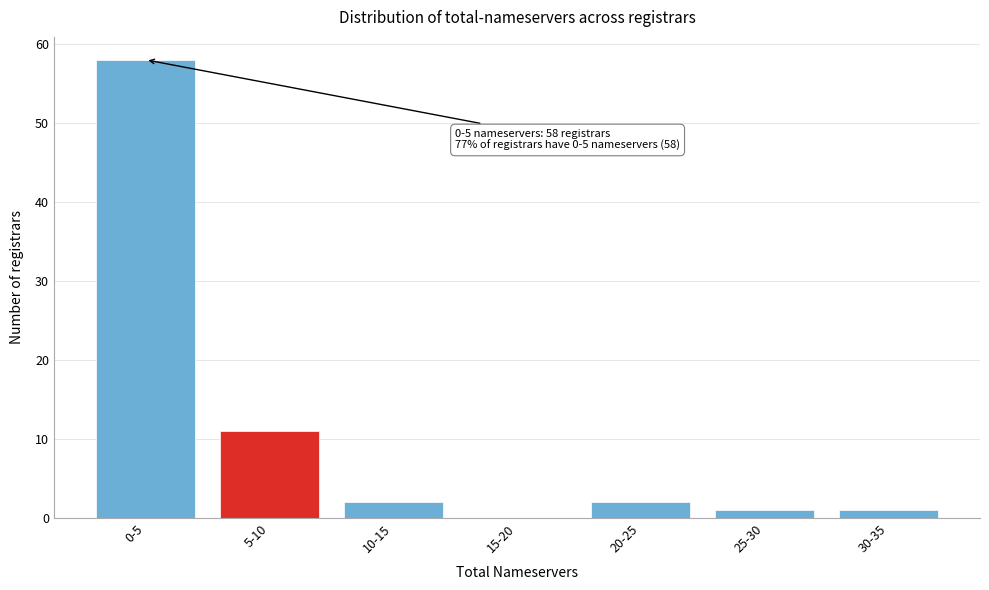

Reading right to left, transcribe all the data shown in this chart.

30-35=1	25-30=1	20-25=2	15-20=0	10-15=2	5-10=11	0-5=58